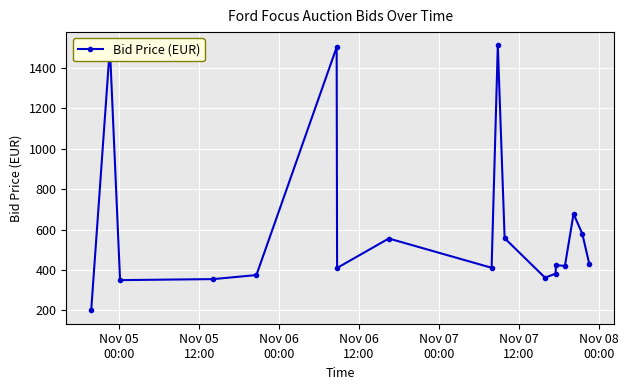

True or false: the data has more than 1 interior local peaks.

True